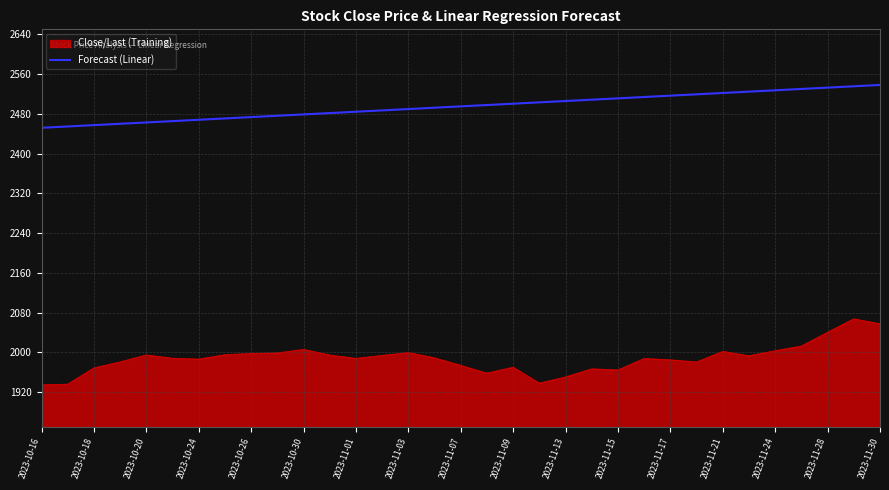

What is the smallest value displayed?

1934.3